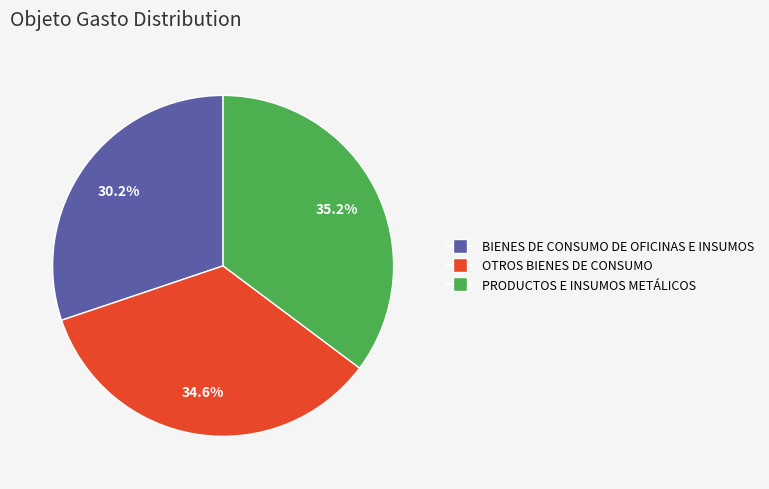

Which category has the biggest portion of the pie?

PRODUCTOS E INSUMOS METÁLICOS